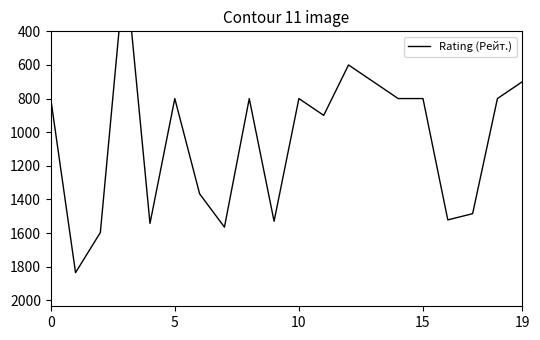

The value at 16 is 504. True or false?

False